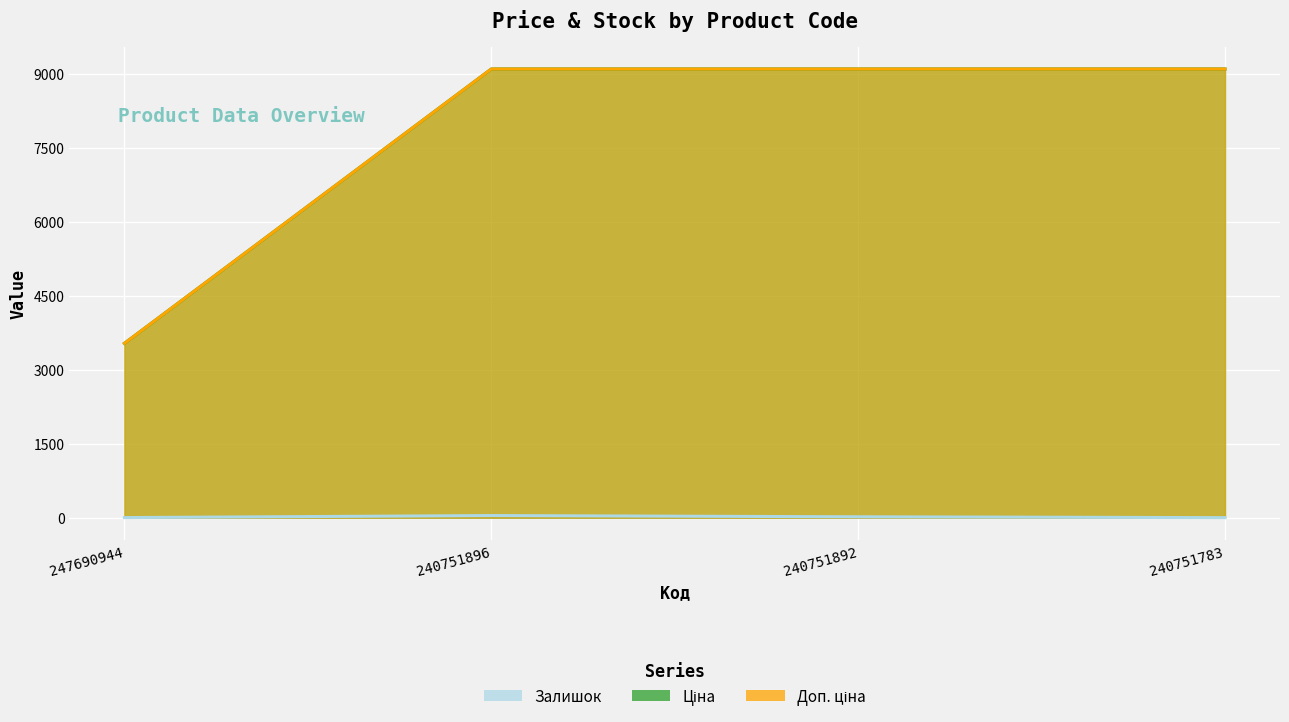

Reading right to left, transcribe all the data shown in this chart.

Залишок: 1.0	18.0	43.0	2.0
Ціна: 9092.0	9092.0	9092.0	3533.1
Доп. ціна: 9092.0	9092.0	9092.0	3533.1